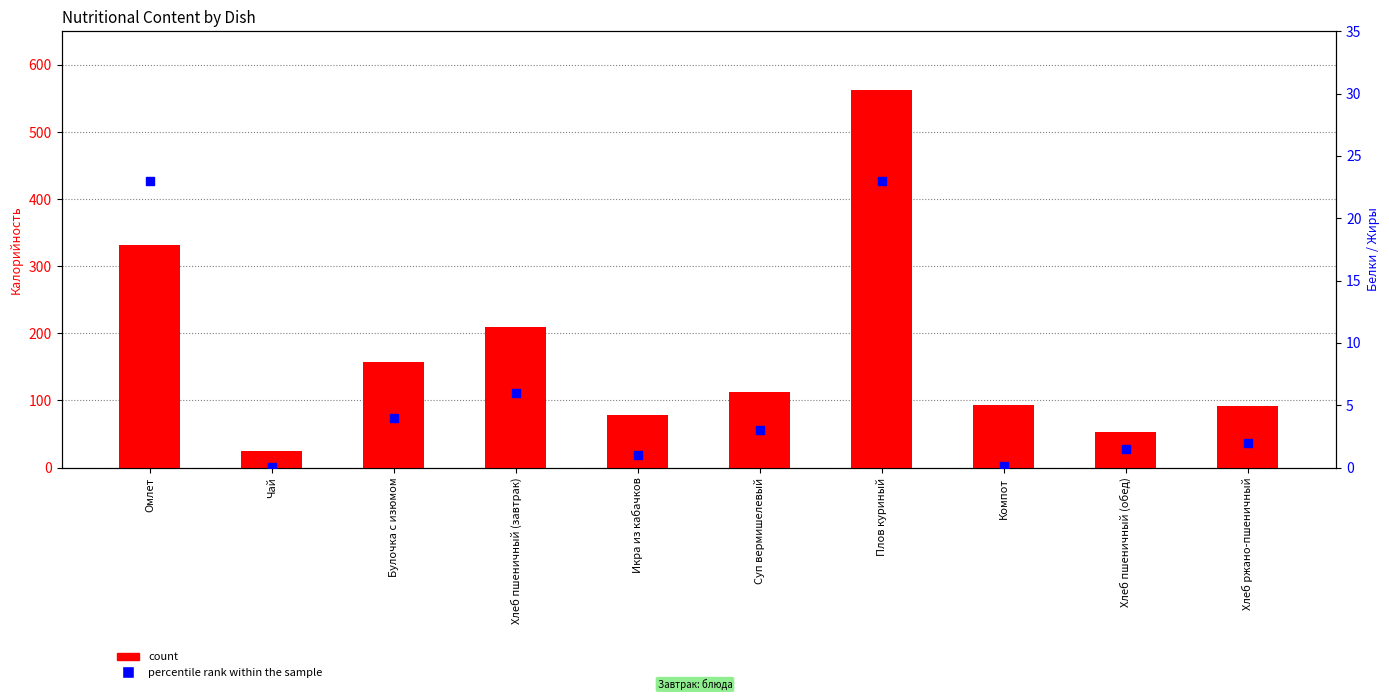

Which series contains the highest Y value?

count